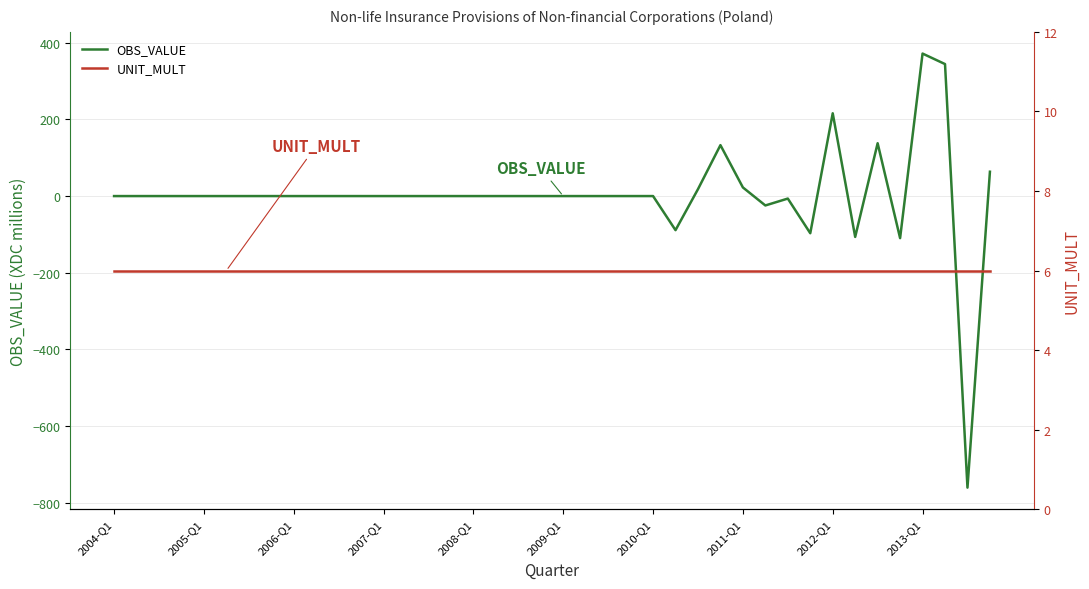

The value of OBS_VALUE at 27 is 132.9. True or false?

True